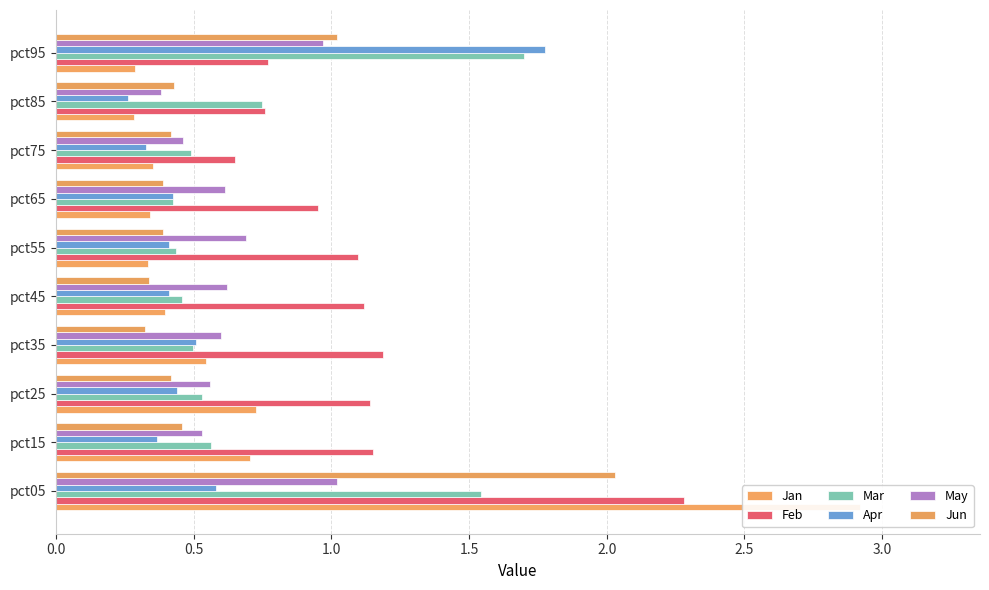

The Apr series shows 1.8 at 9. True or false?

True